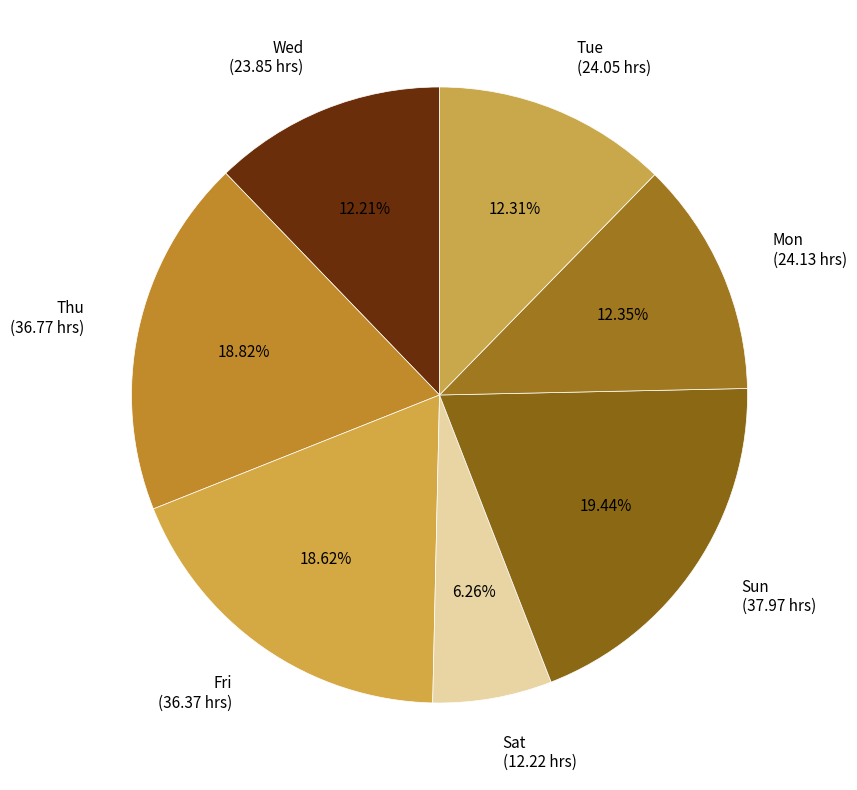

Which category has the biggest portion of the pie?

Sun (37.97 hrs)